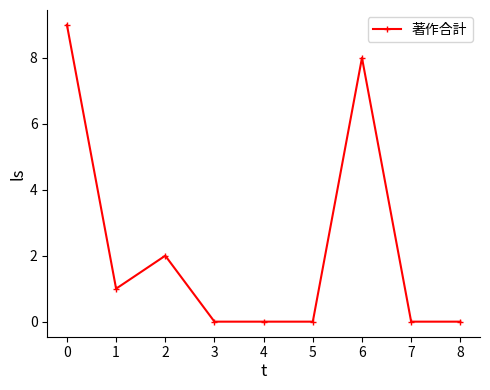

What is the change in value from 1 to 6?

+7